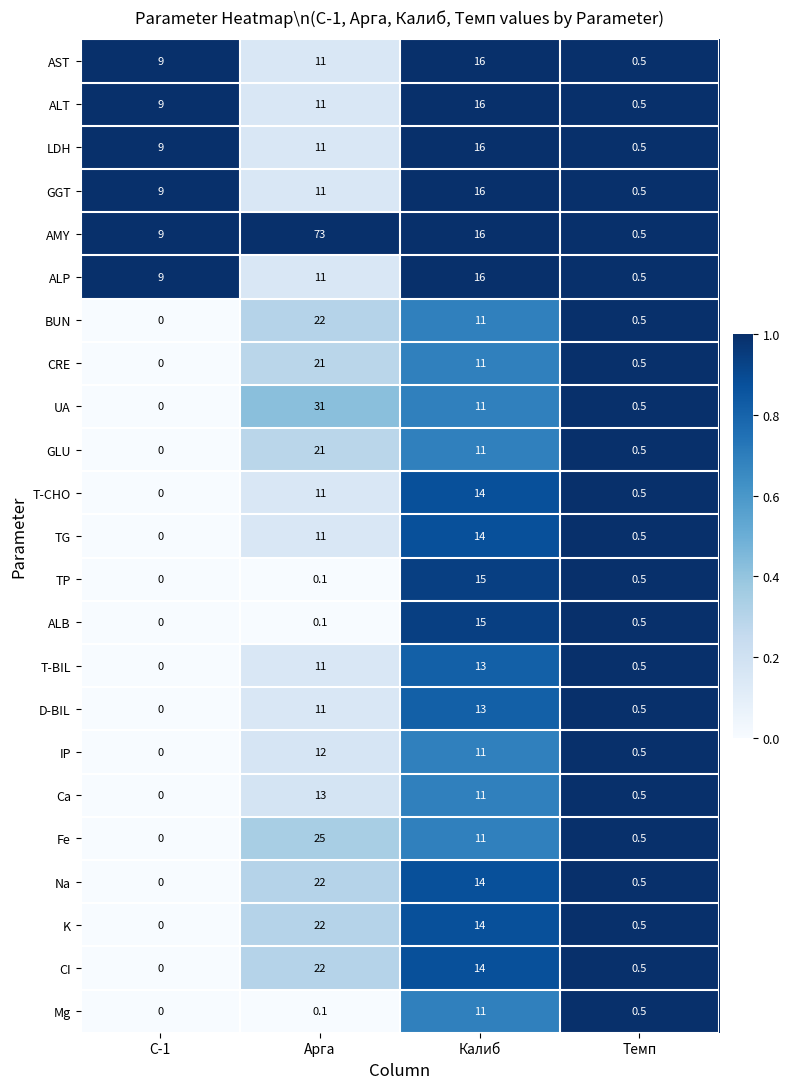

Which series has the widest spread of values?

AMY